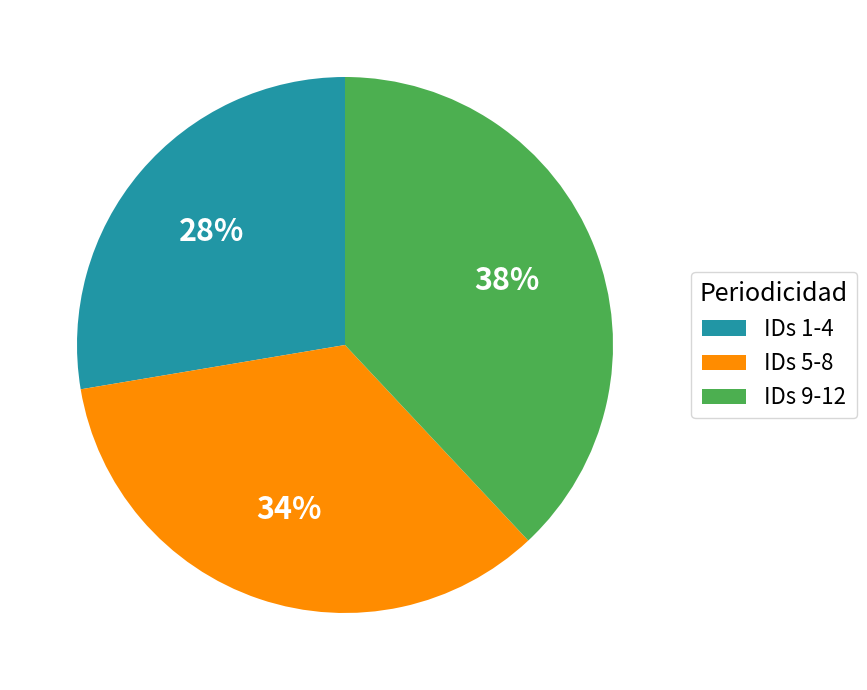

To the nearest percent, what percentage of the pie is IDs 5-8?

34%